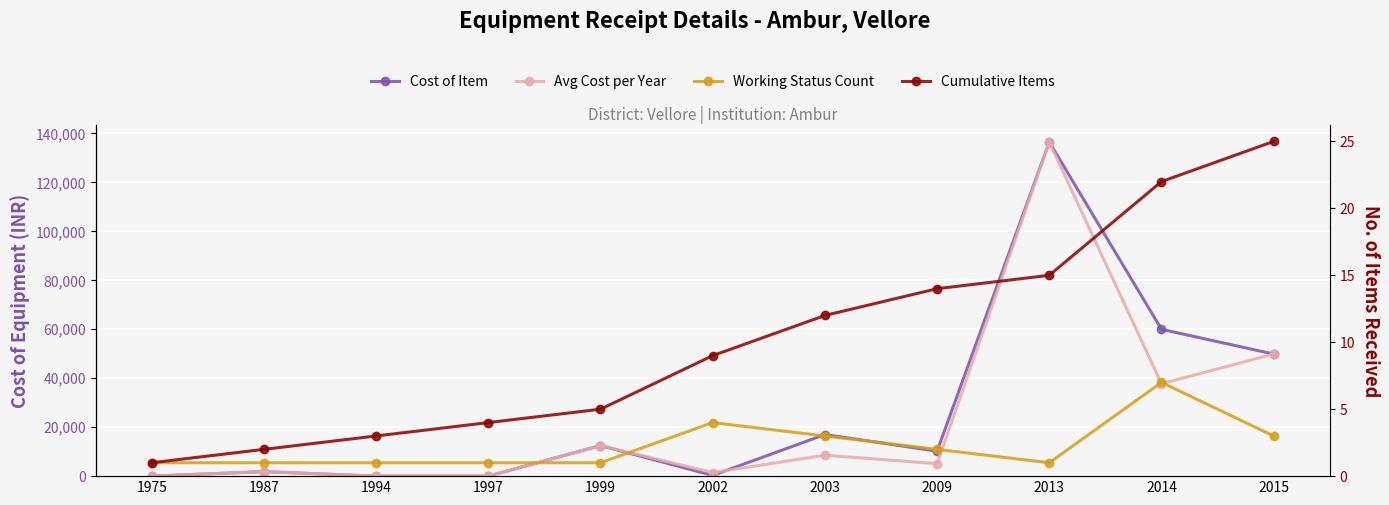

In Cost of Item, how many points are higher than both neighbors (excluding endpoints)?

4